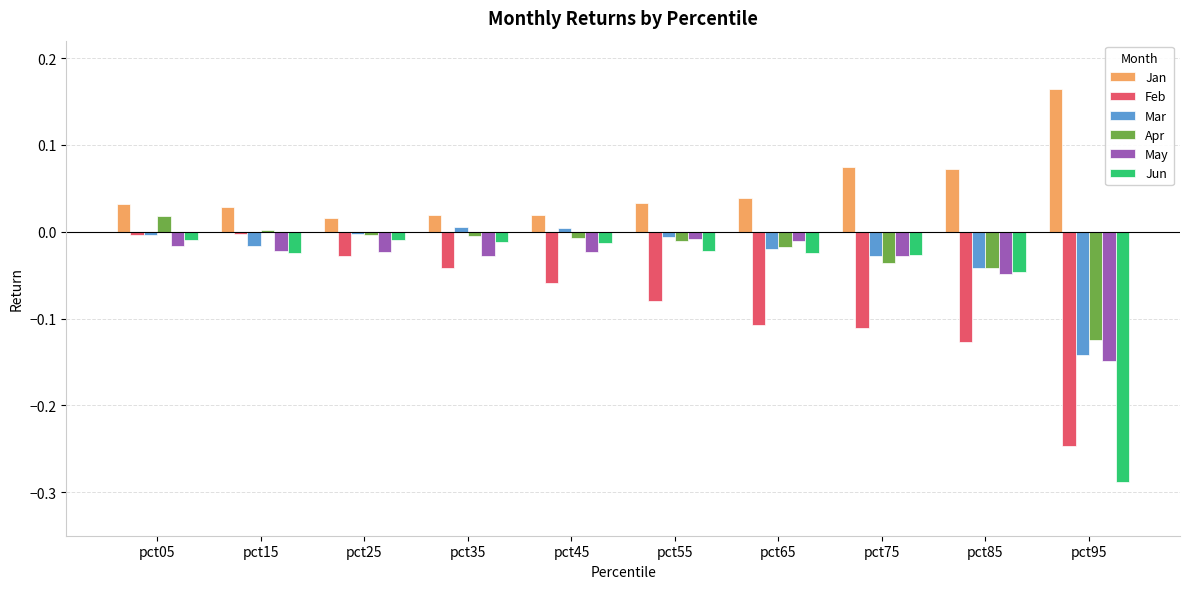

Count the number of data series in this chart.

6